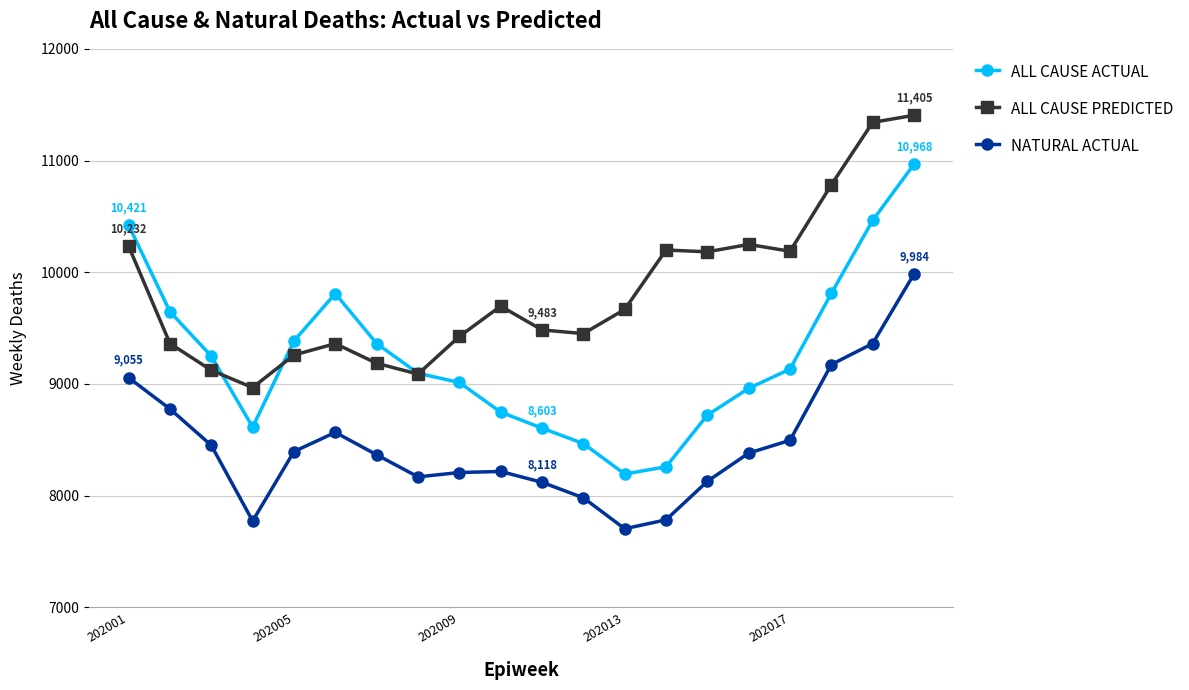

How many intersections are there between ALL CAUSE PREDICTED and ALL CAUSE ACTUAL?

3